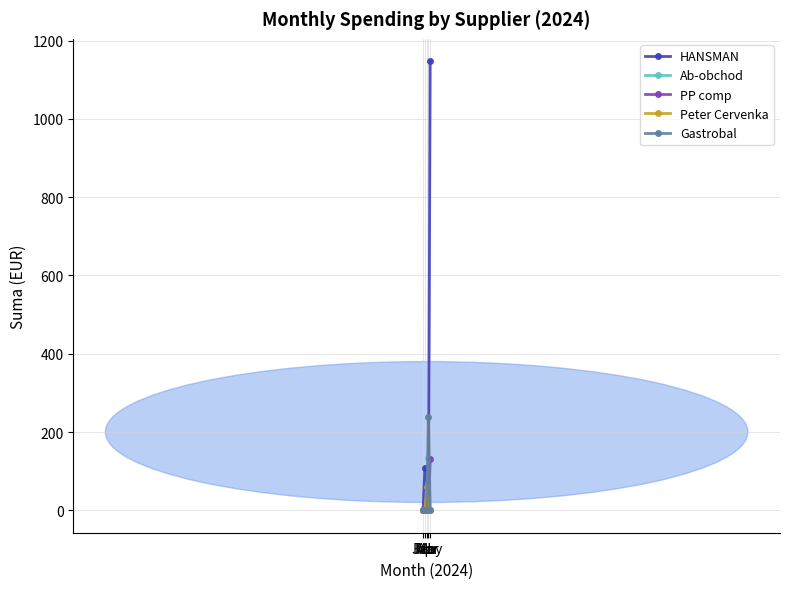

How many values in the PP comp series exceed 0?

1